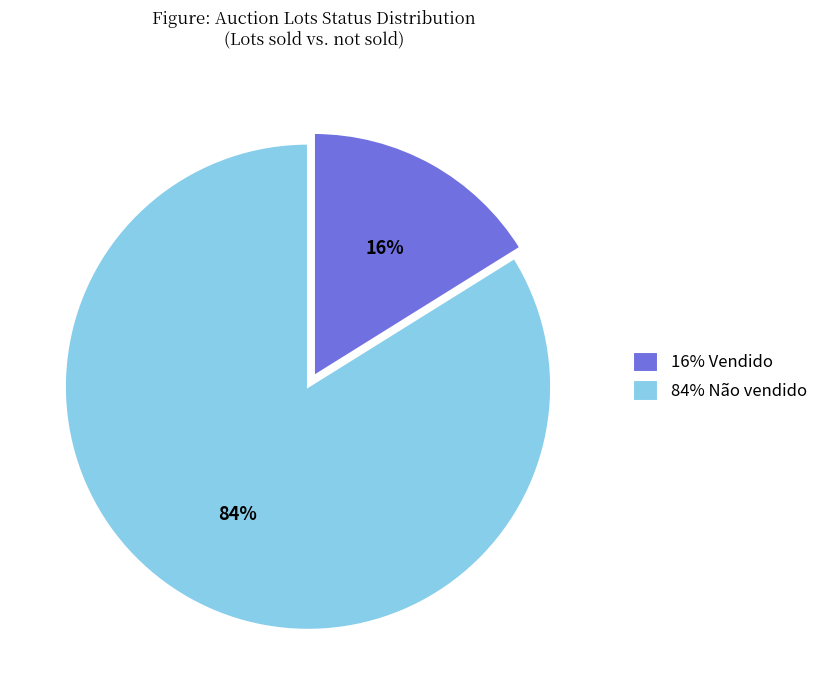

To the nearest percent, what is the difference between the 16% Vendido and 84% Não vendido slice percentages?

68%